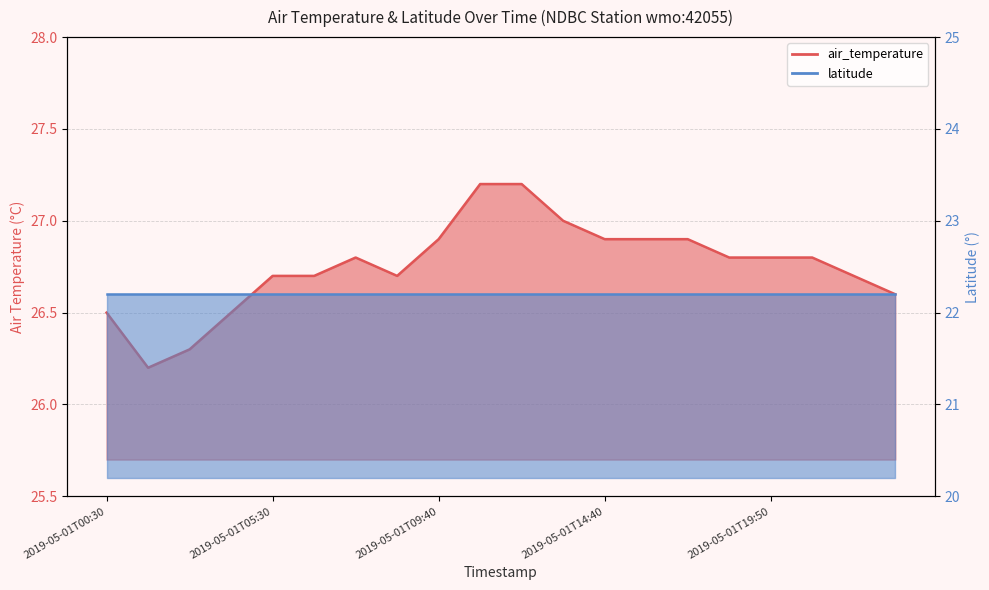

At which category does the data reach its first local peak?

2019-05-01T07:20